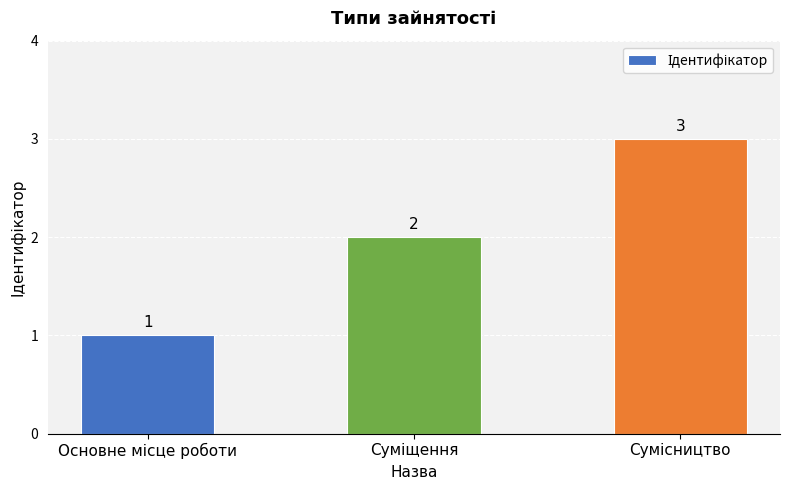

What is the maximum value shown in the chart?

3